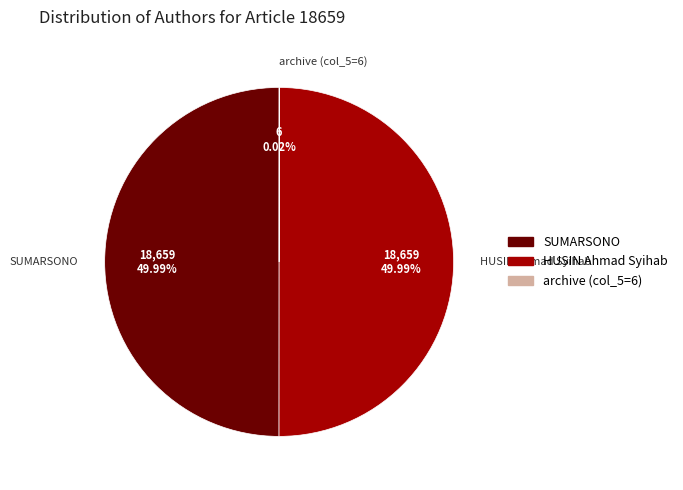

Approximately how many times larger is the value at SUMARSONO compared to HUSIN Ahmad Syihab?

1.0